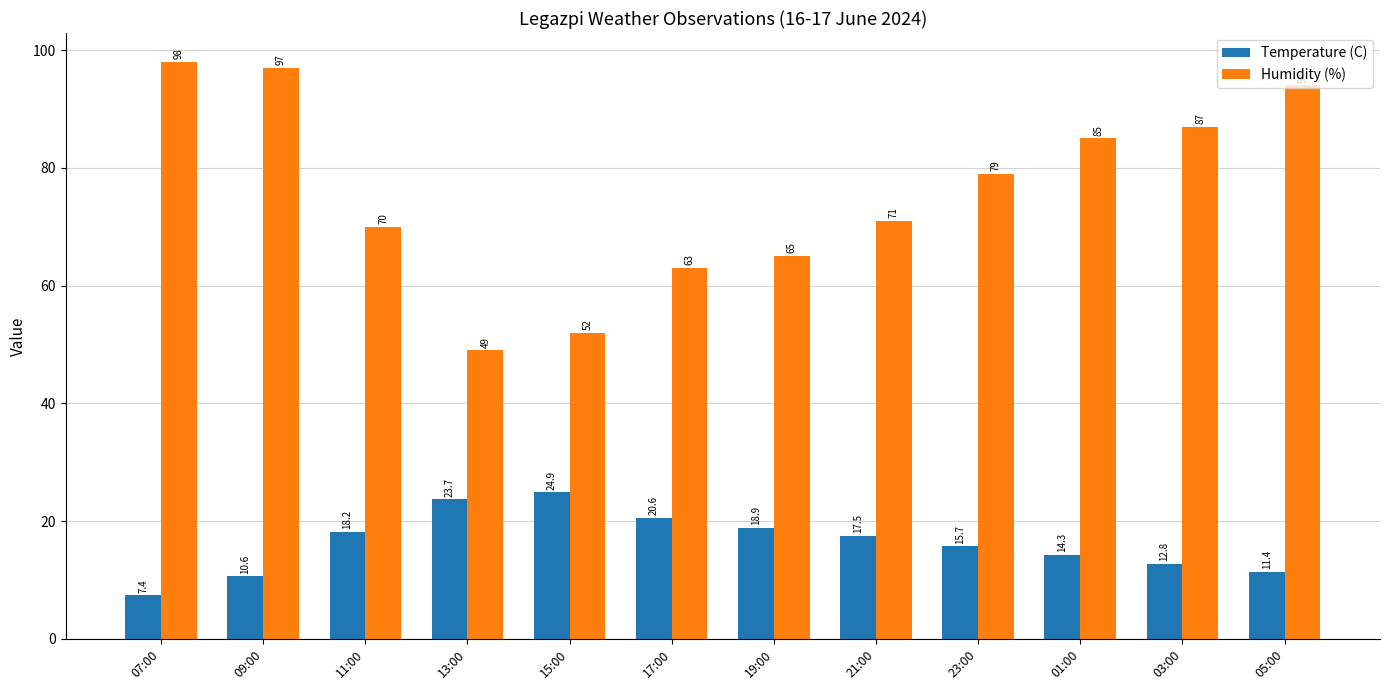

The Humidity (%) series shows 79.0 at 23:00. True or false?

True